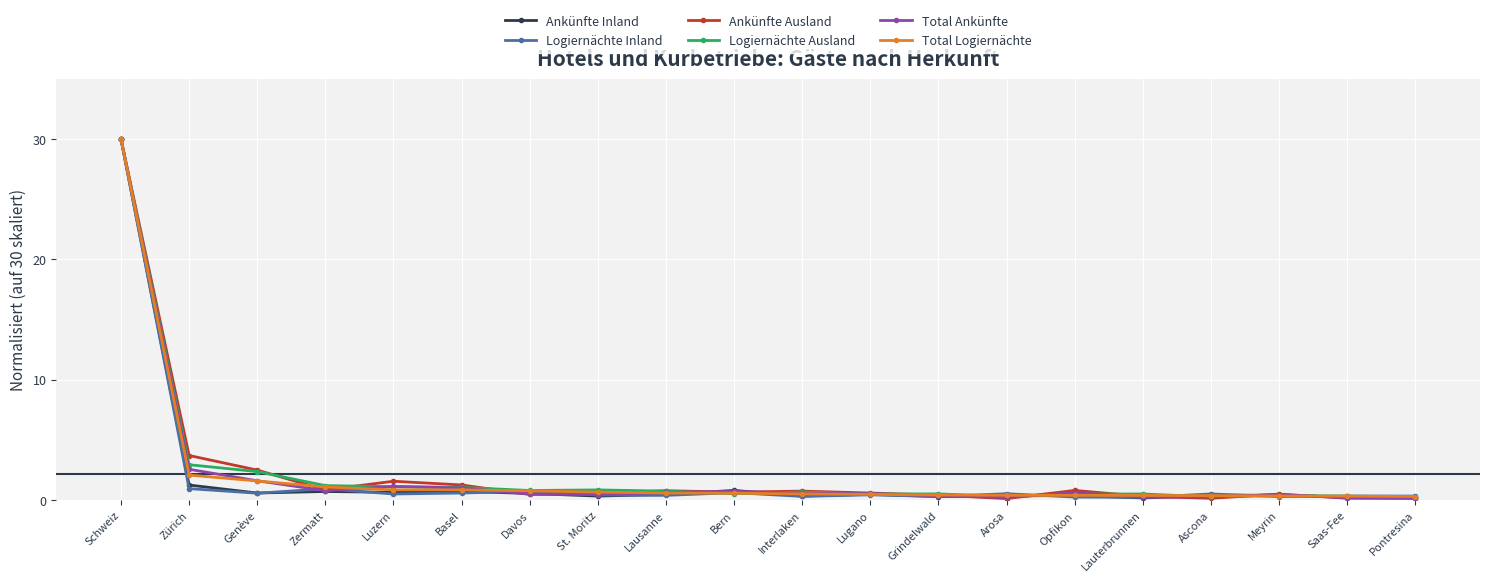

Is it true that Total Logiernächte equals 1.1 at Zermatt?

True